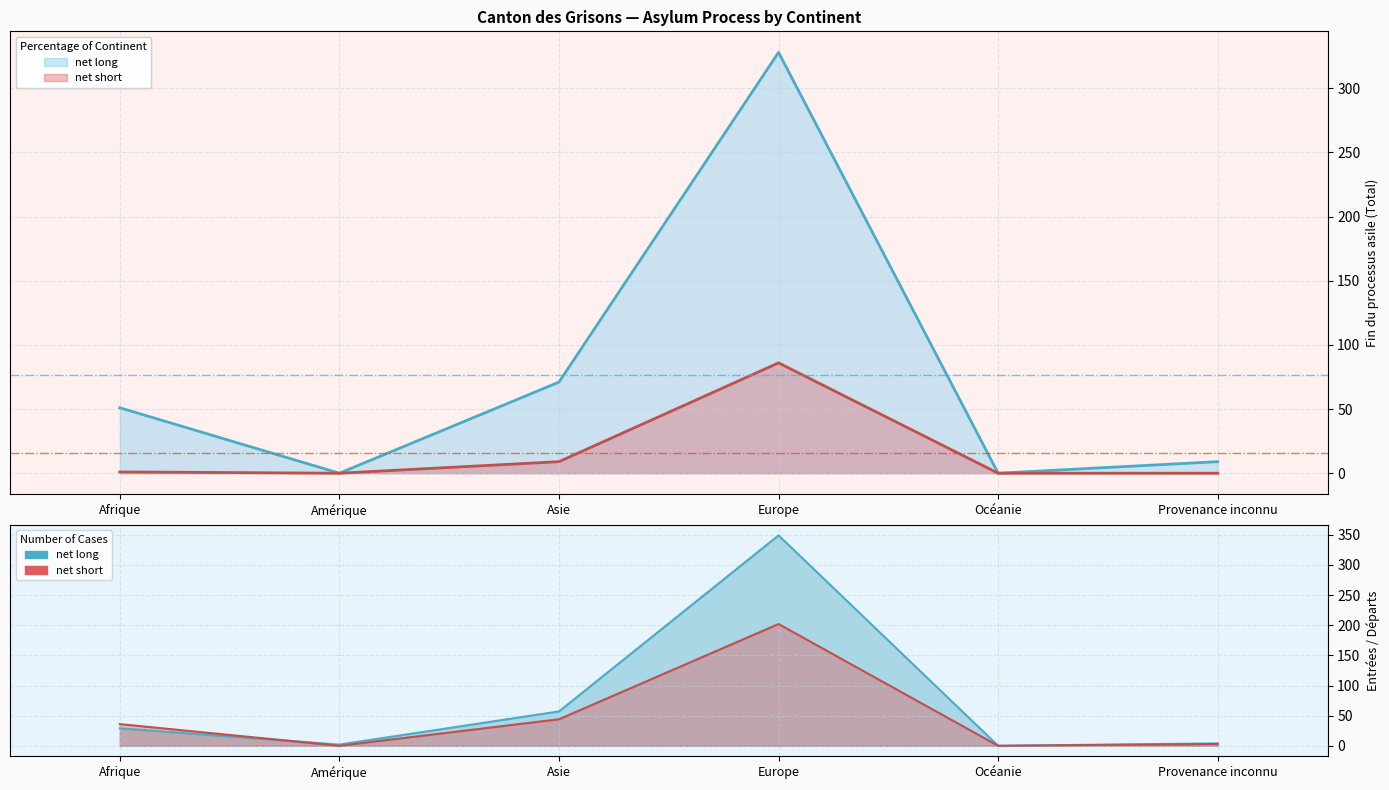

Where does the net short (Règlements) series first go above 1?

Asie